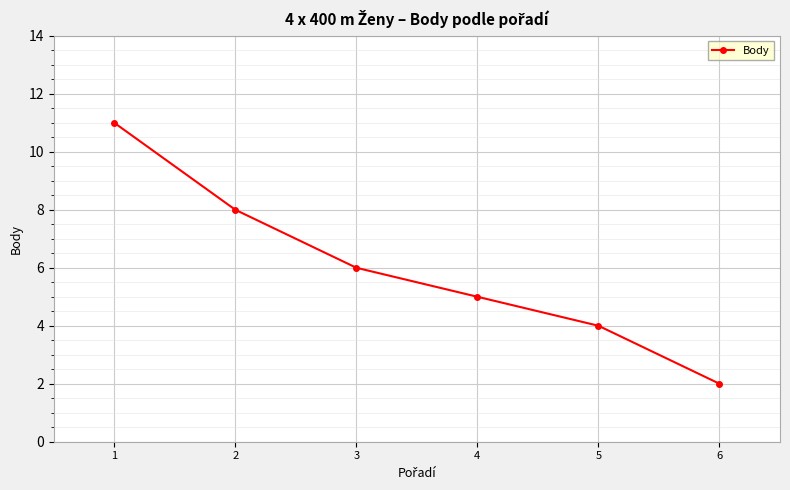

Which category has the lowest value across all series?

6